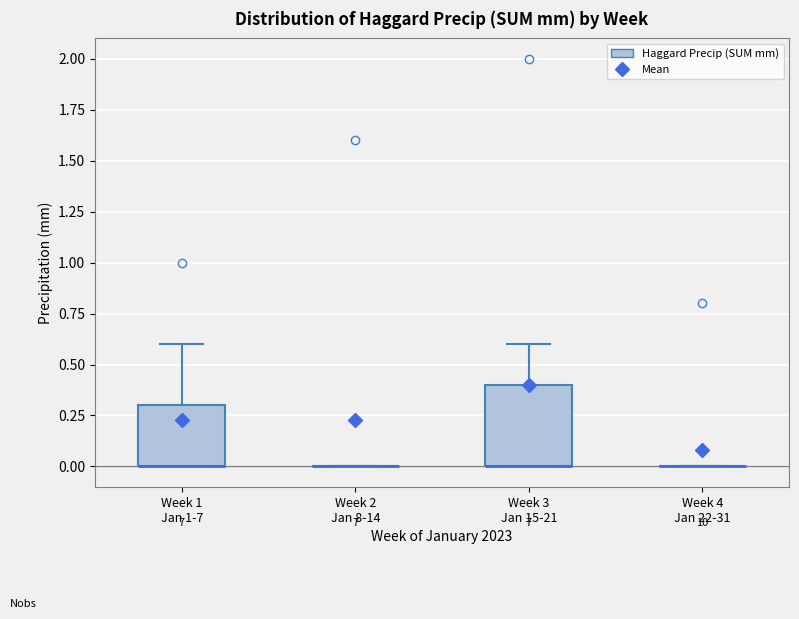

Reading left to right, read every box against the y-axis: the position of its median line, the range the box covers, and the ends of its whiskers. The values are not printed on the chart, so give them approximately, as read against the axis.

Week 1 Jan 1-7: median 0.0 (drawn on the box's lower edge), box 0.0 to 0.3, whiskers 0.0 to 0.6
Week 2 Jan 8-14: box collapsed to a line at 0.0, whiskers 0.0 to 0.0
Week 3 Jan 15-21: median 0.0 (drawn on the box's lower edge), box 0.0 to 0.4, whiskers 0.0 to 0.6
Week 4 Jan 22-31: box collapsed to a line at 0.0, whiskers 0.0 to 0.0